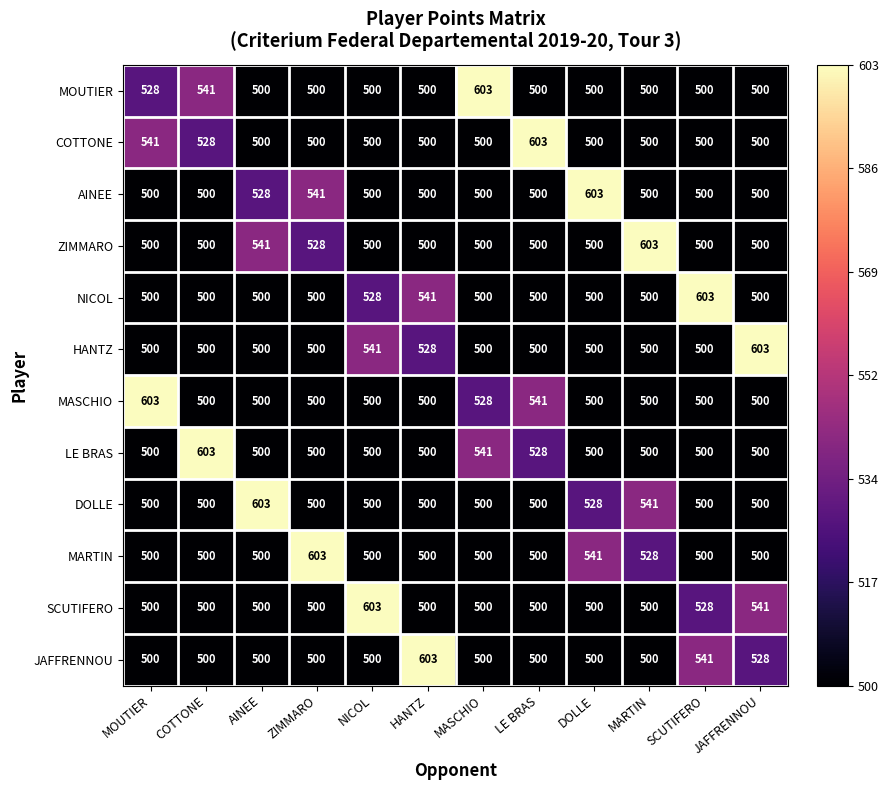

What is the maximum value for MARTIN?

603